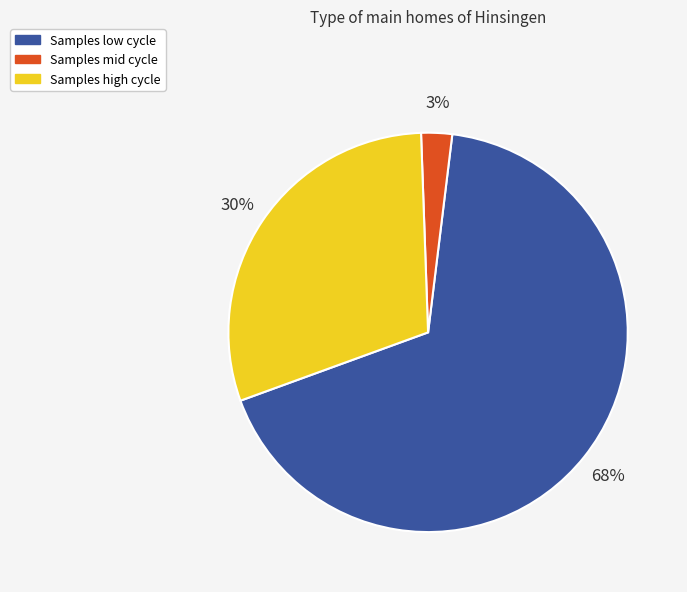

Rank the categories by value from lowest to highest.

Samples mid cycle, Samples high cycle, Samples low cycle